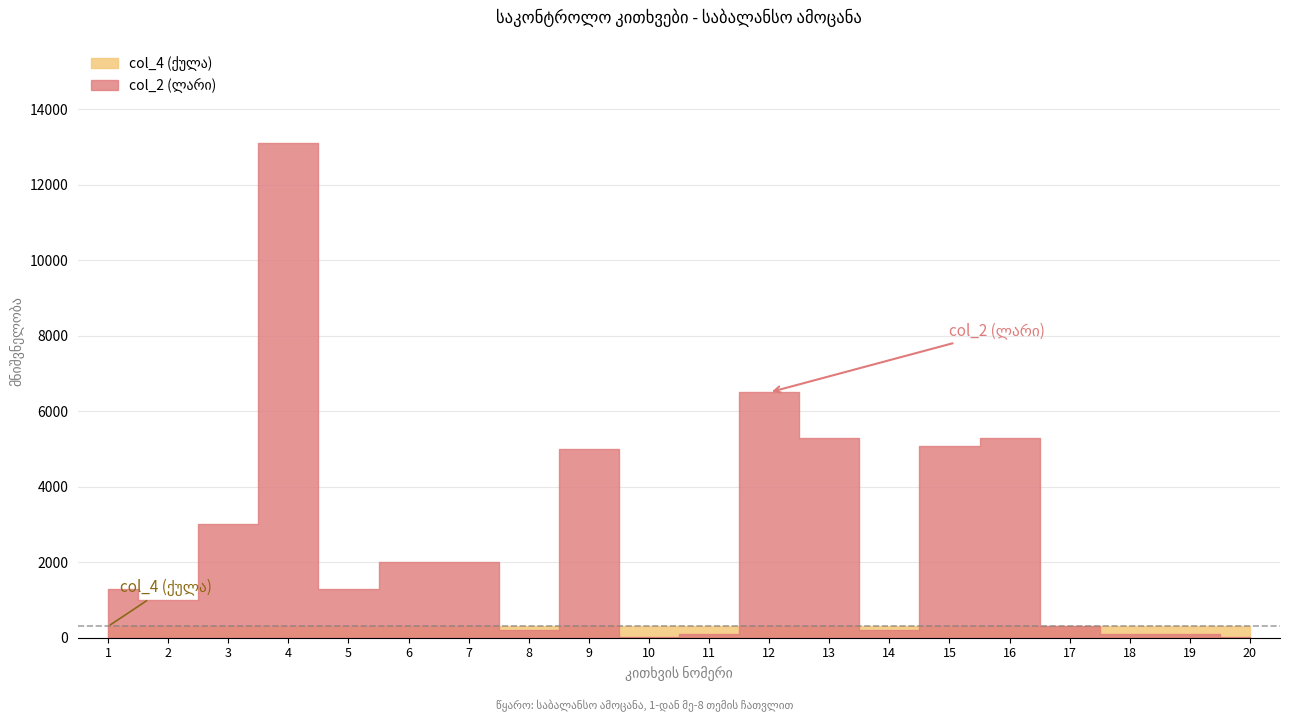

How many lines are shown in the chart?

2